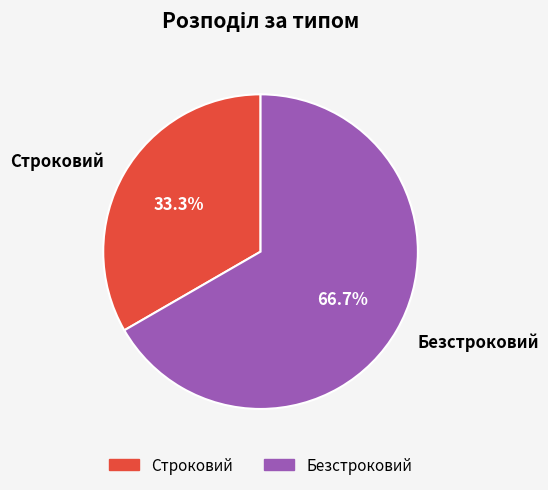

The Безстроковий slice represents 80% of the pie. True or false?

False